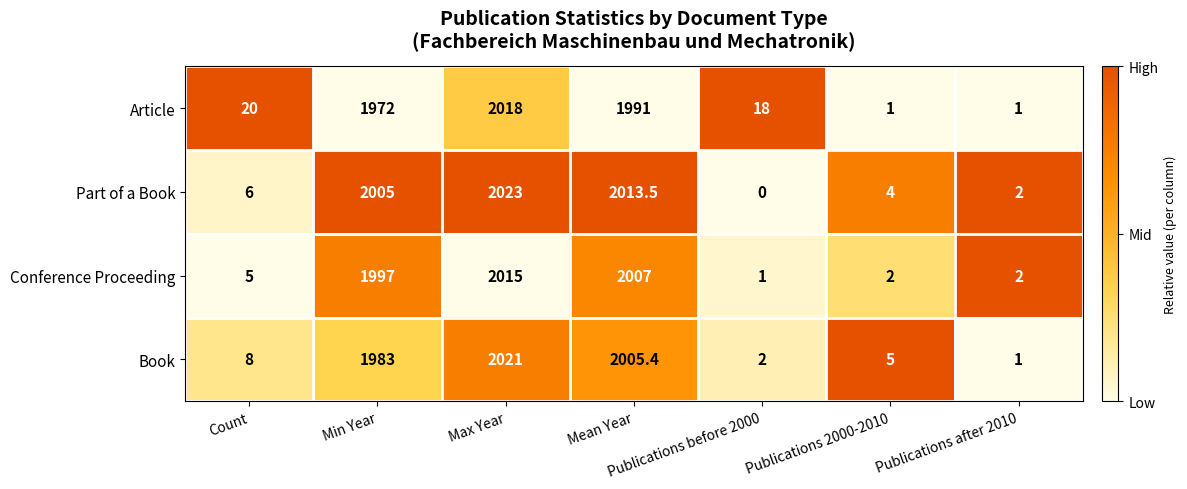

How many positive values does the Part of a Book series have?

6